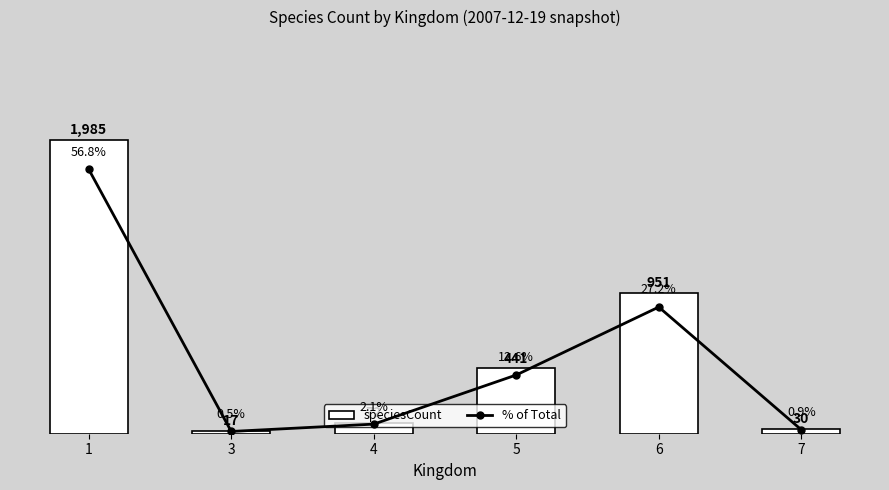

What is the value of the speciesCount bar at the 6th from the left?

30.0